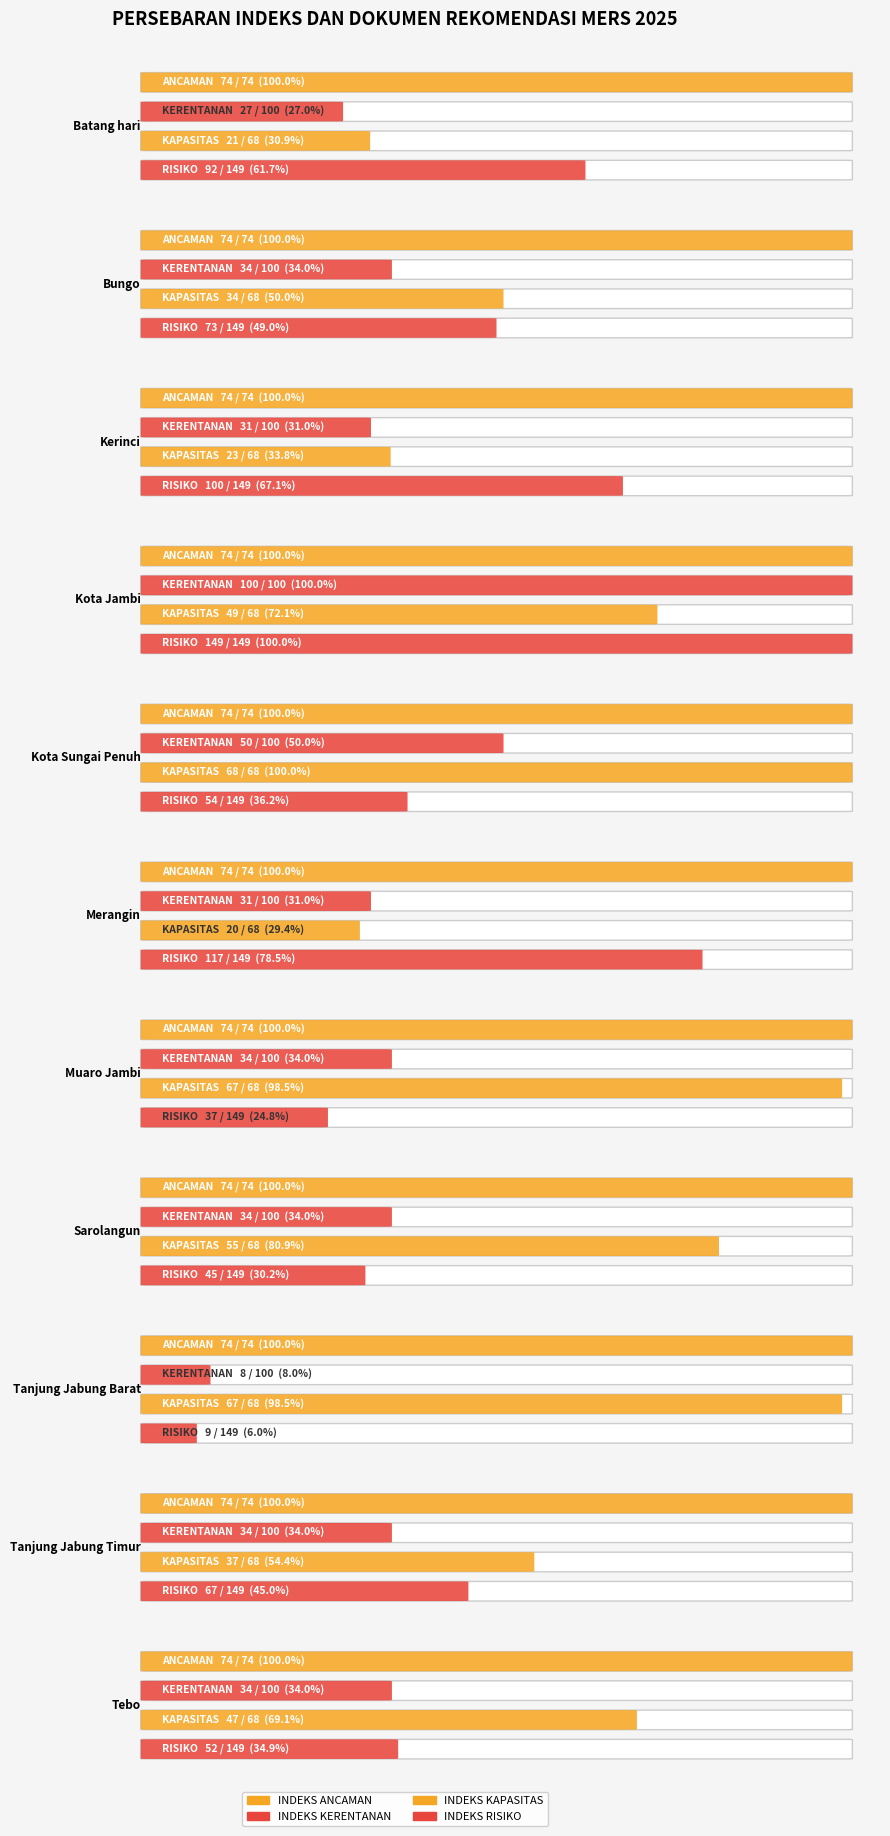

What is the difference between the highest and lowest values at Tebo?

40